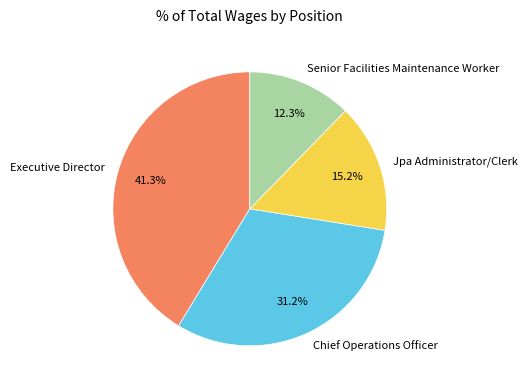

To the nearest percent, what percentage of the pie is Chief Operations Officer?

31%